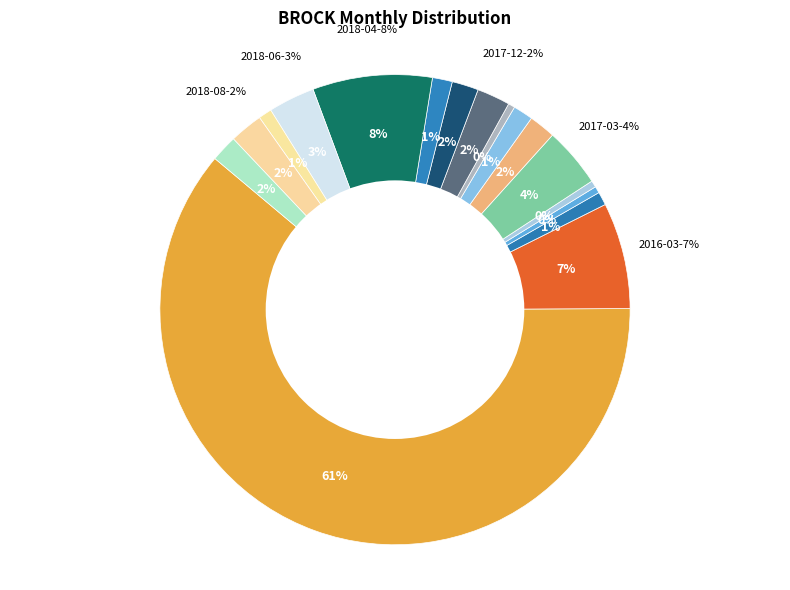

To the nearest percent, what portion does 2018-10 represent?

2%